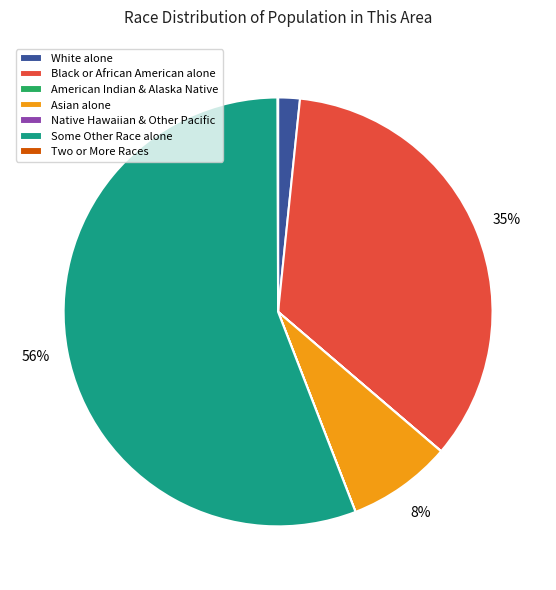

Does any single category account for the majority?

Yes